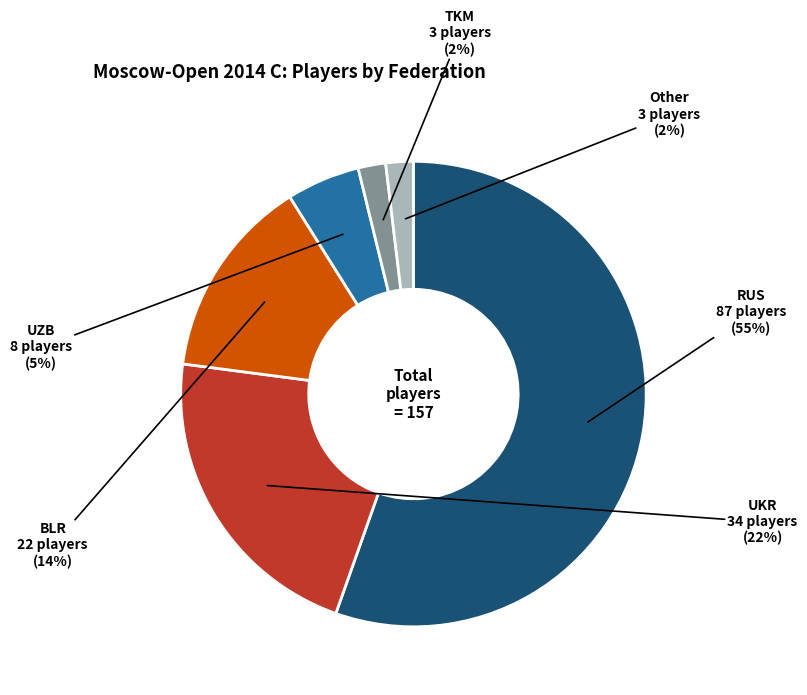

To the nearest percent, what is the average slice percentage?

17%